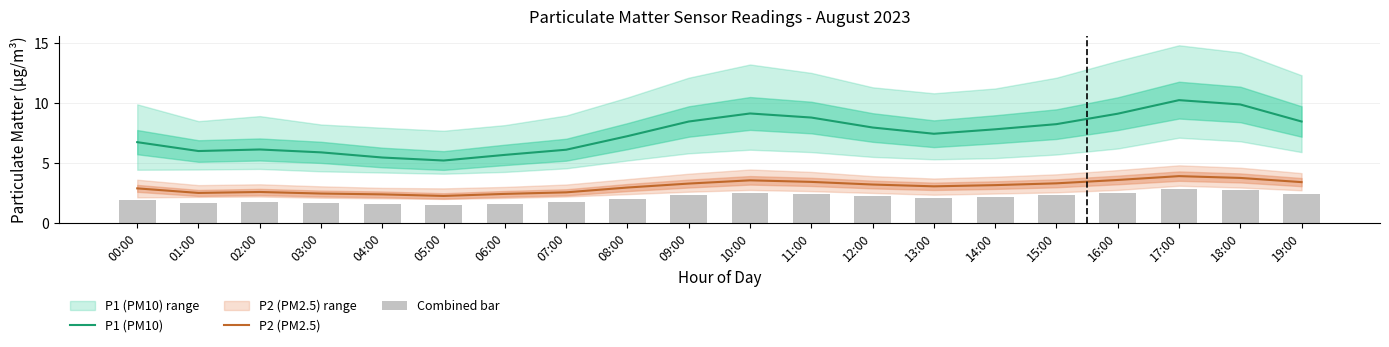

What is the difference between the second highest and minimum values in the P1 (PM10) series?

4.7